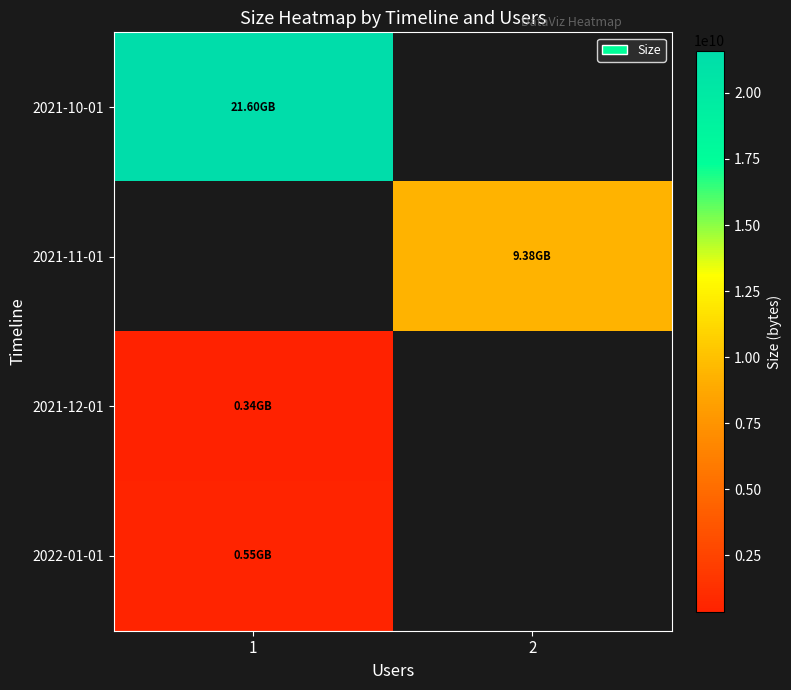

Count the number of categories in the chart.

2